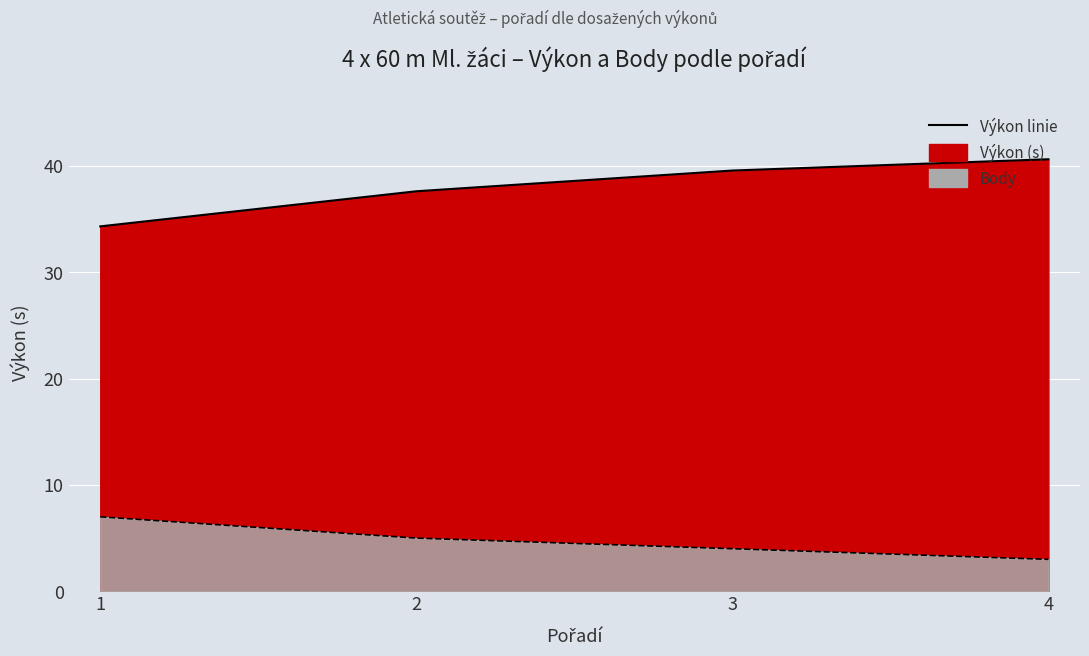

Does the chart display data point markers on the line(s)?

No